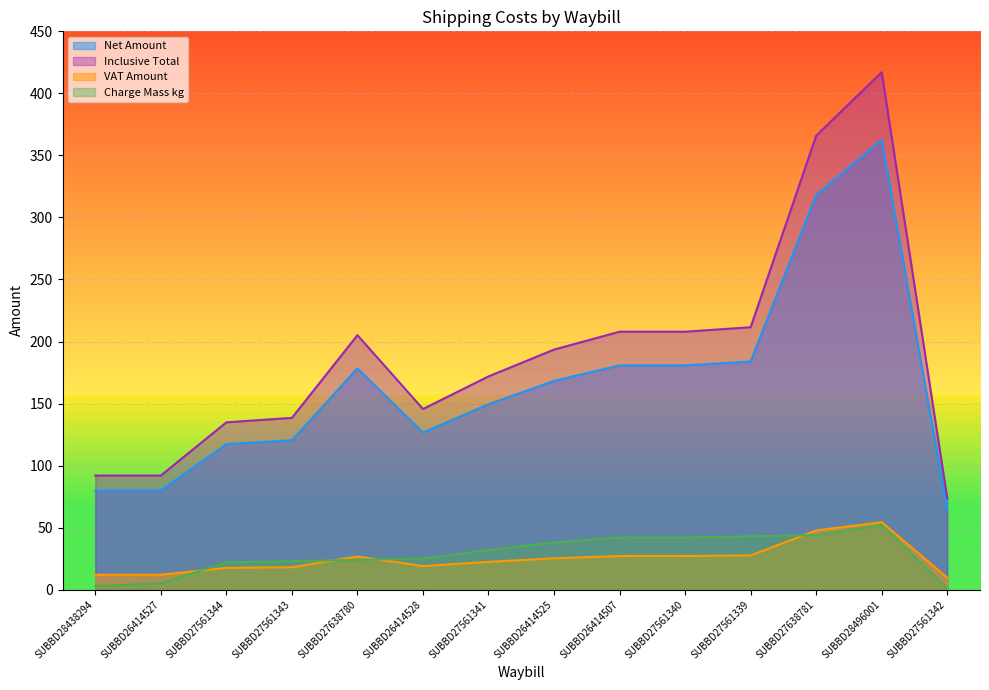

How many categories are shown in the chart?

14